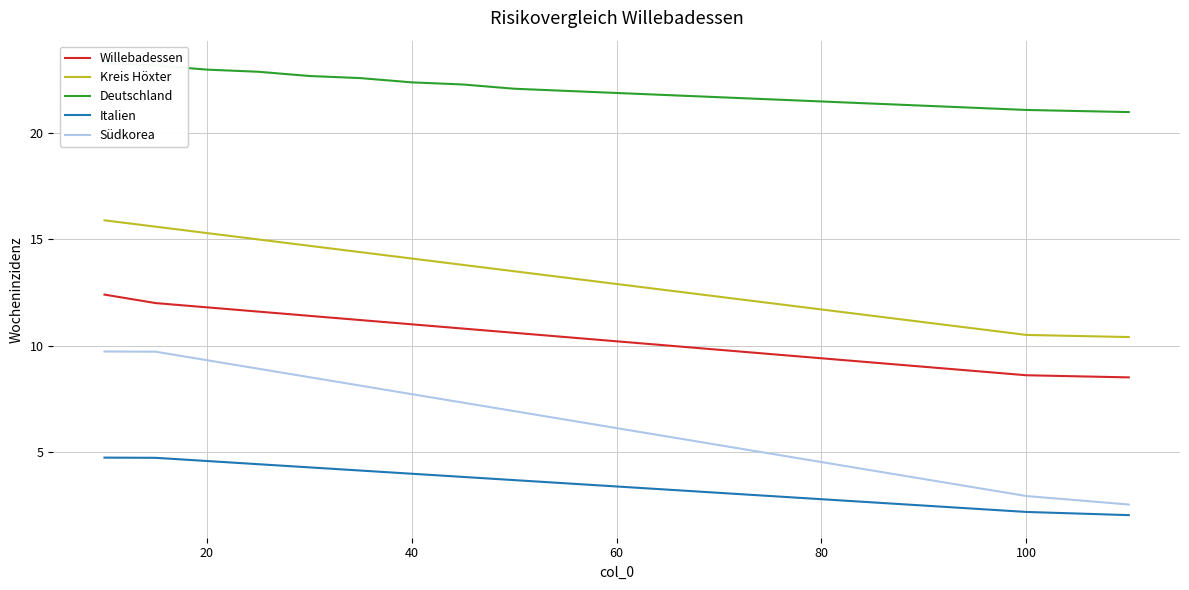

True or false: Willebadessen and Kreis Höxter cross at least once.

False